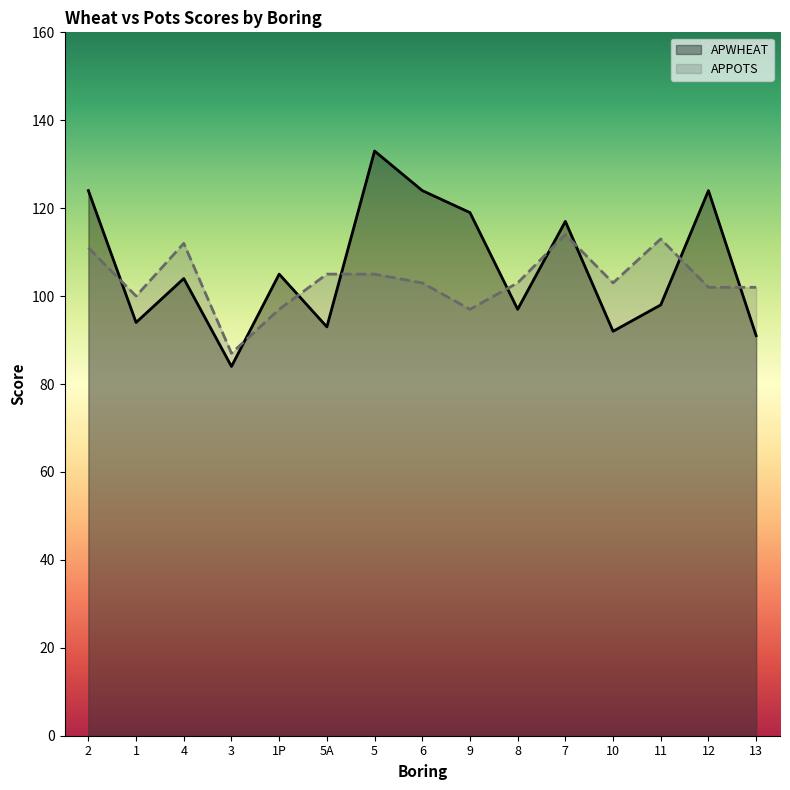

Reading left to right, extract all data points from this chart.

APWHEAT: 2=124	1=94	4=104	3=84	1P=105	5A=93	5=133	6=124	9=119	8=97	7=117	10=92	11=98	12=124	13=91
APPOTS: 2=111	1=100	4=112	3=87	1P=97	5A=105	5=105	6=103	9=97	8=103	7=114	10=103	11=113	12=102	13=102